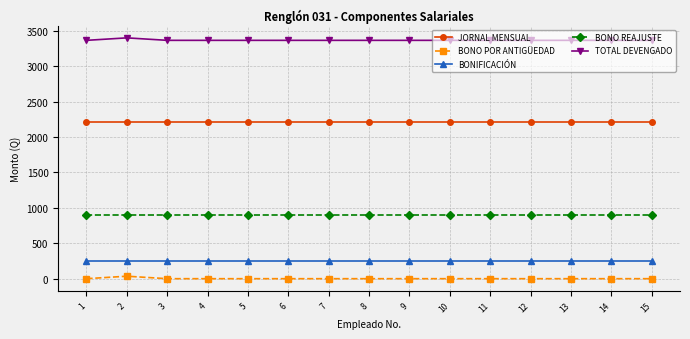

True or false: BONO POR ANTIGÜEDAD has a value of 0.0 at 8.

True